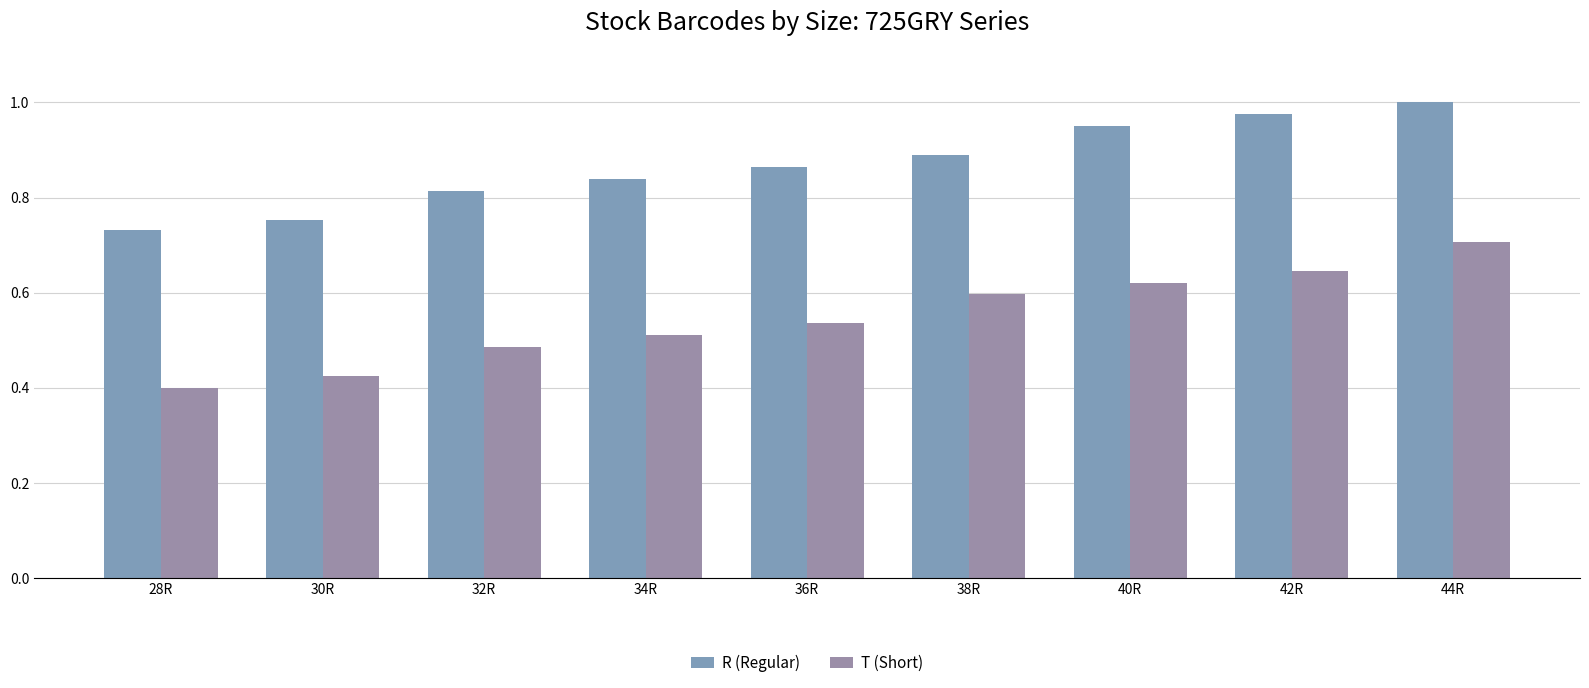

What is the label of the 1st bar from the left?

28R